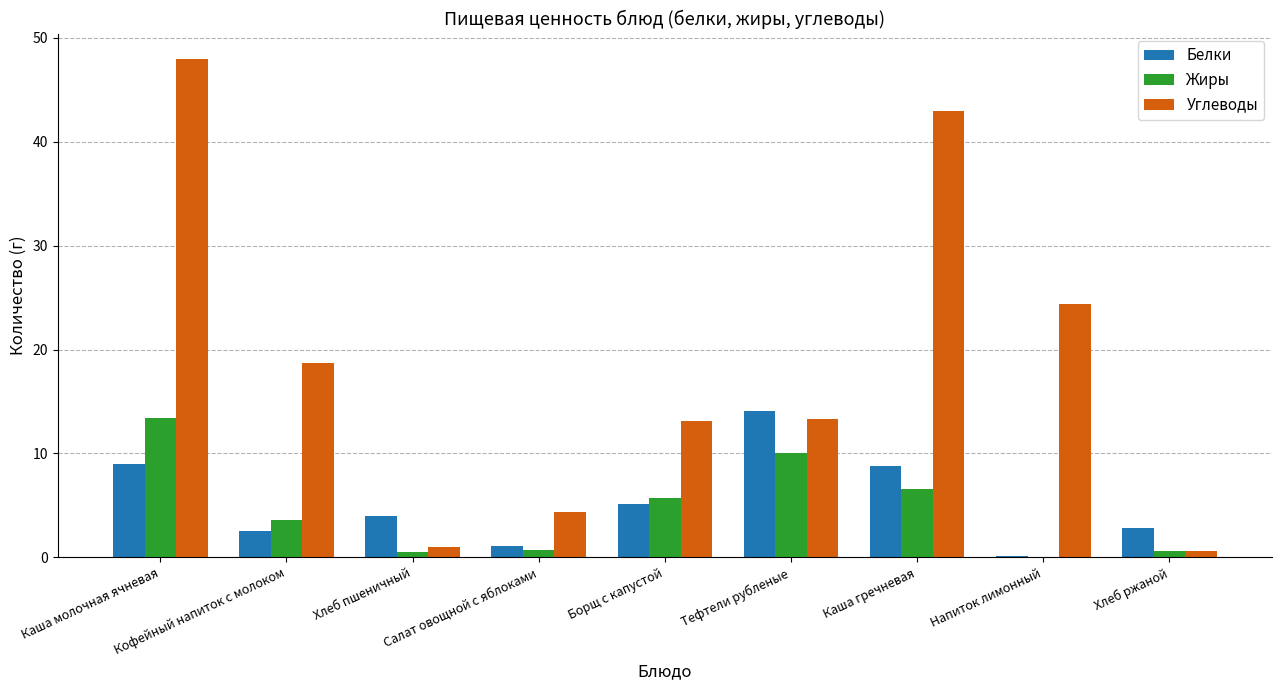

Which series has the largest total across all categories?

Углеводы